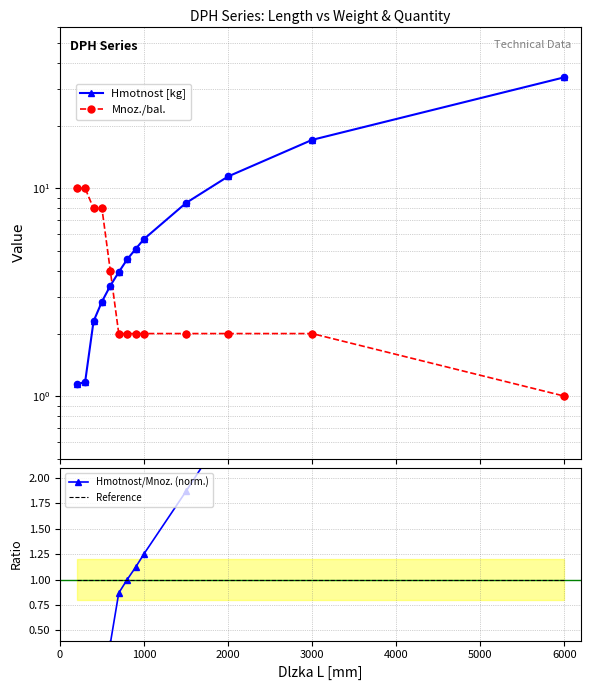

Which series has the widest spread of Y values?

Hmotnost [kg]